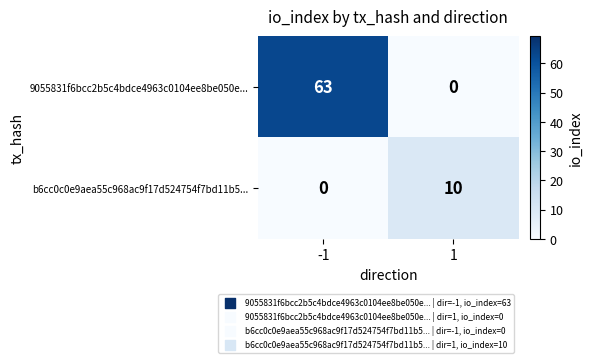

Read the b6cc0c0e9aea55c968ac9f17d524754f7bd11b5... value at 1, to the nearest 5.

10